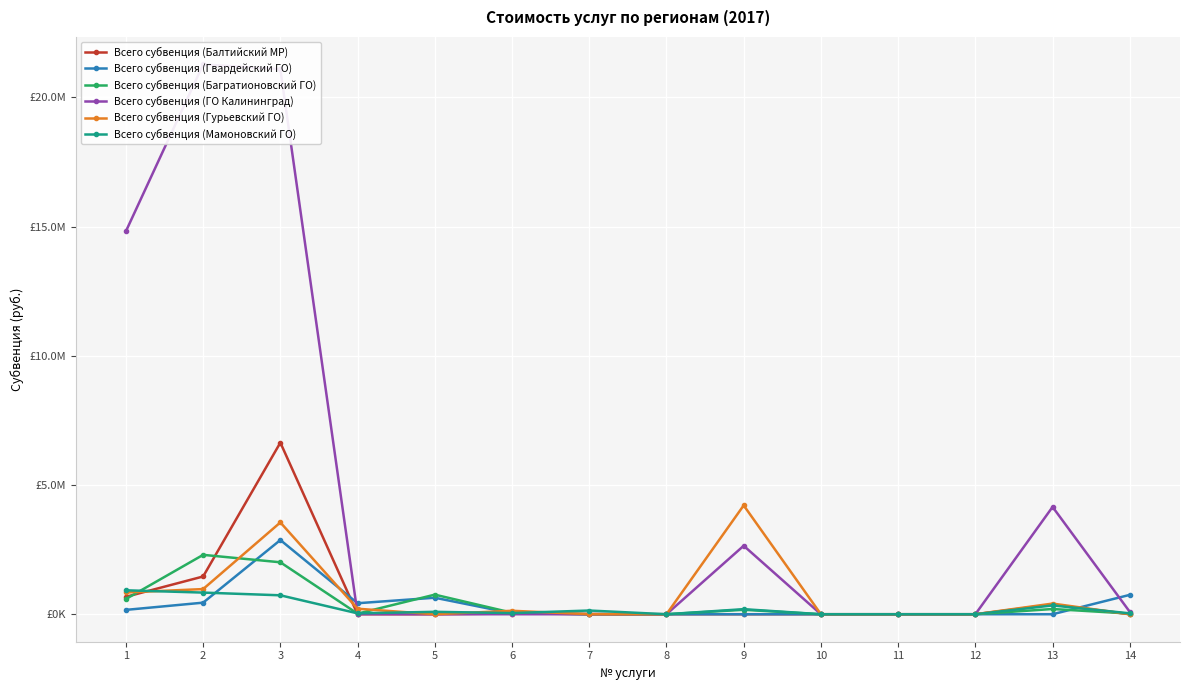

How many positive values does the Всего субвенция (Багратионовский ГО) series have?

9